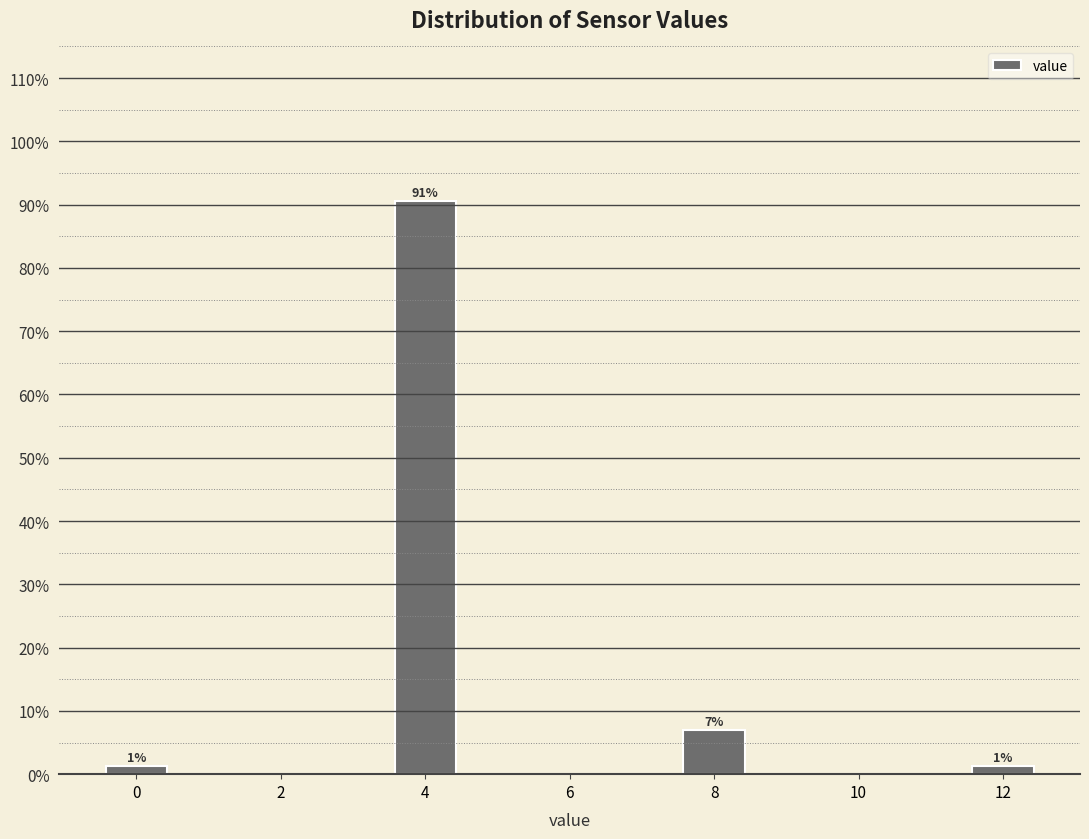

Which range on the x-axis has the tallest bar?

3.5 to 4.5